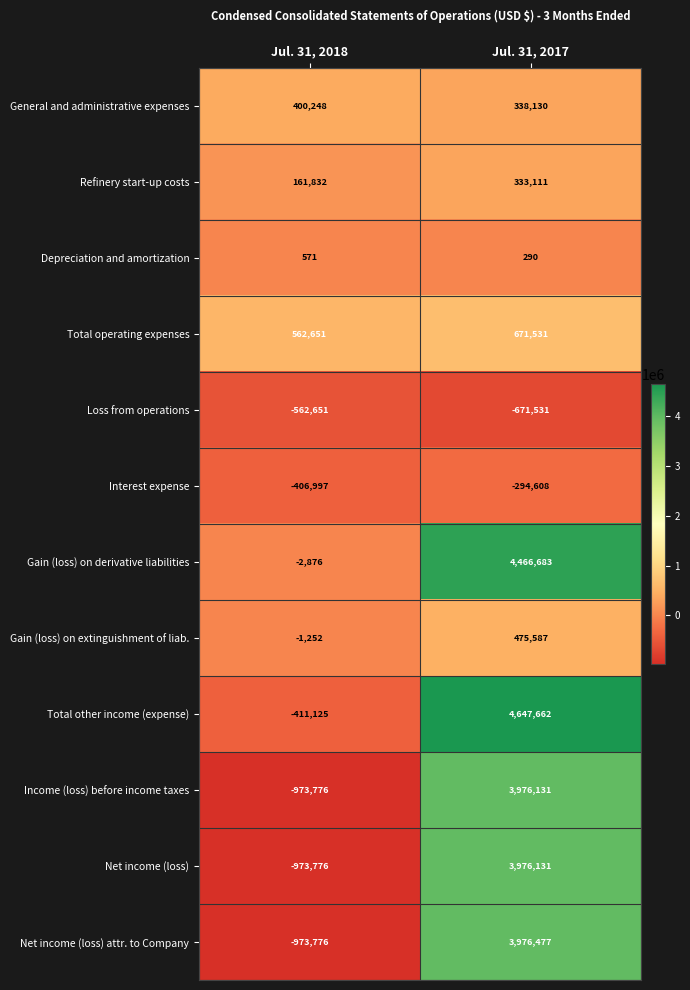

List the labels in order of Income (loss) before income taxes value, smallest first.

Jul. 31, 2018, Jul. 31, 2017